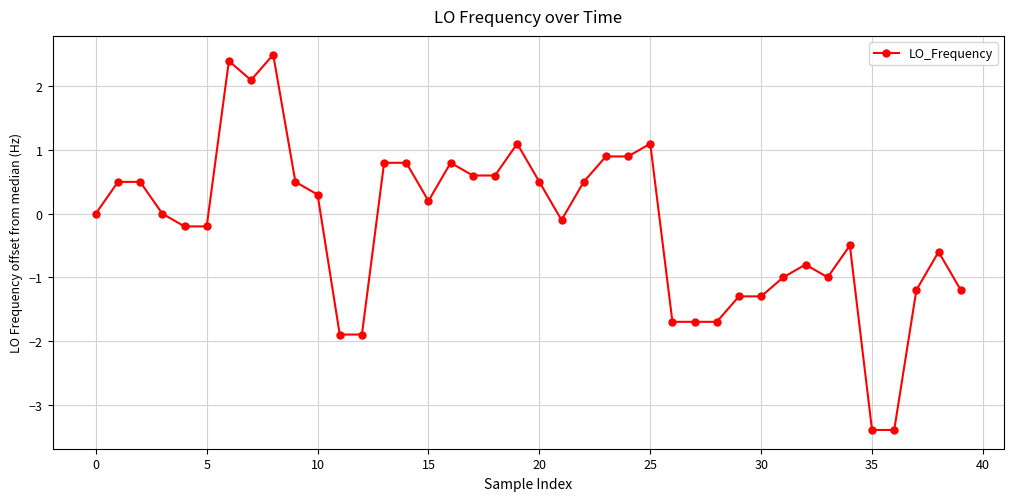

How many data points does each series have?

40